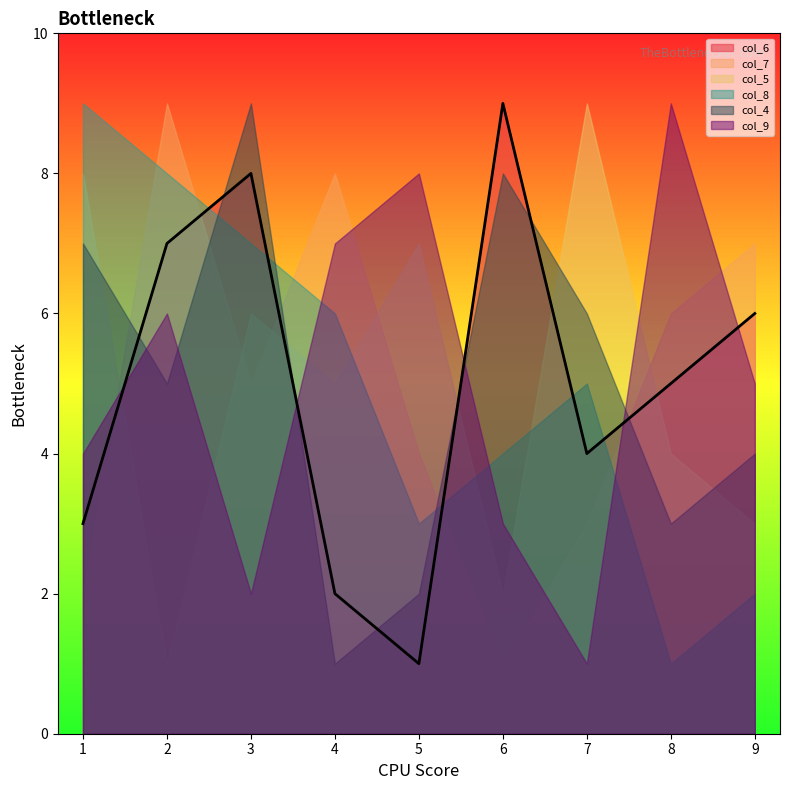

What are all the series names shown in the legend?

col_6, col_7, col_5, col_8, col_4, col_9